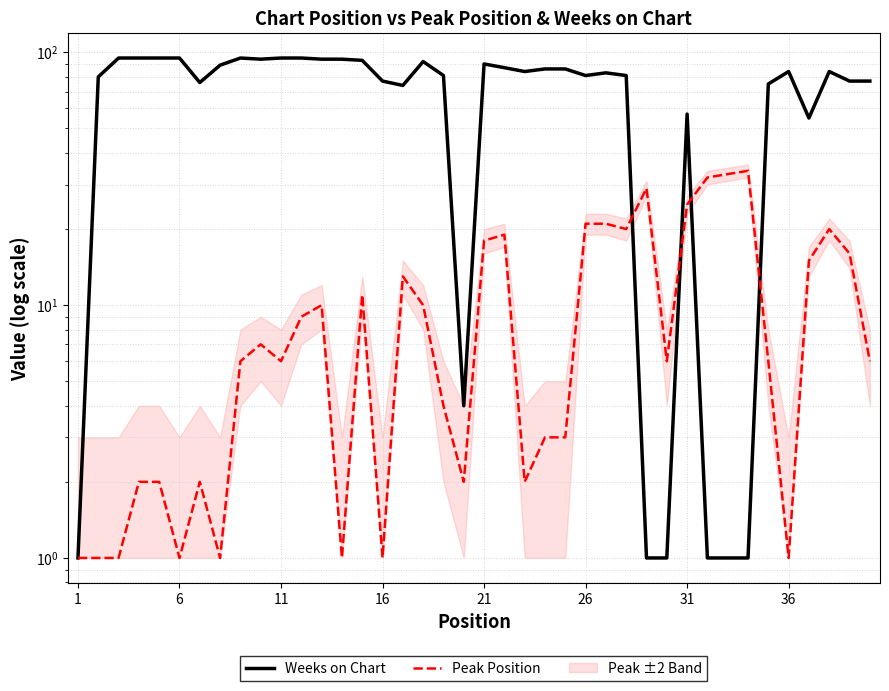

In Peak Position, how many points are higher than both neighbors (excluding endpoints)?

9